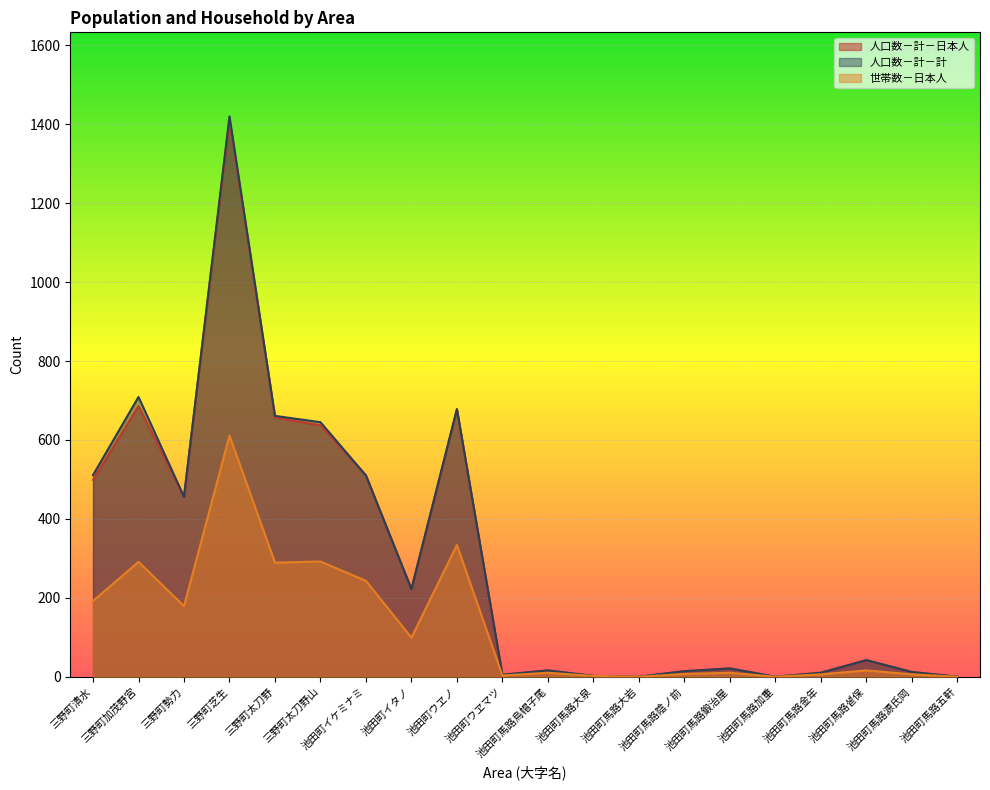

What are all the series names shown in the legend?

人口数－計－日本人, 人口数－計－計, 世帯数－日本人